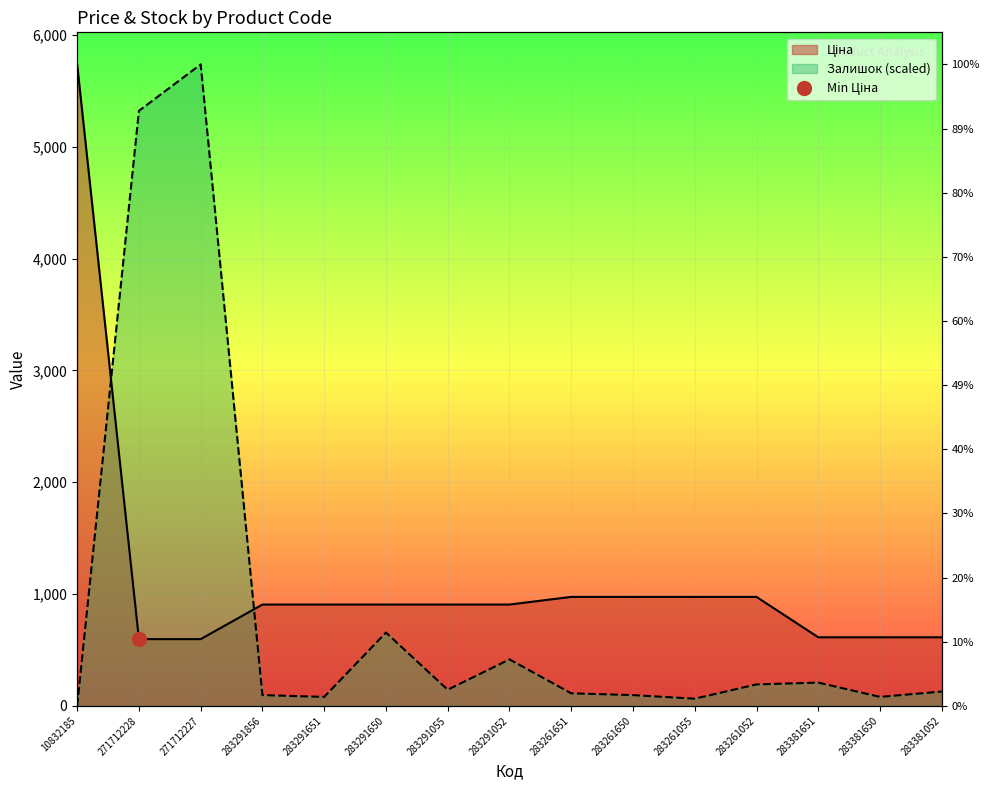

What value does the Ціна series have at 283381650?

612.9